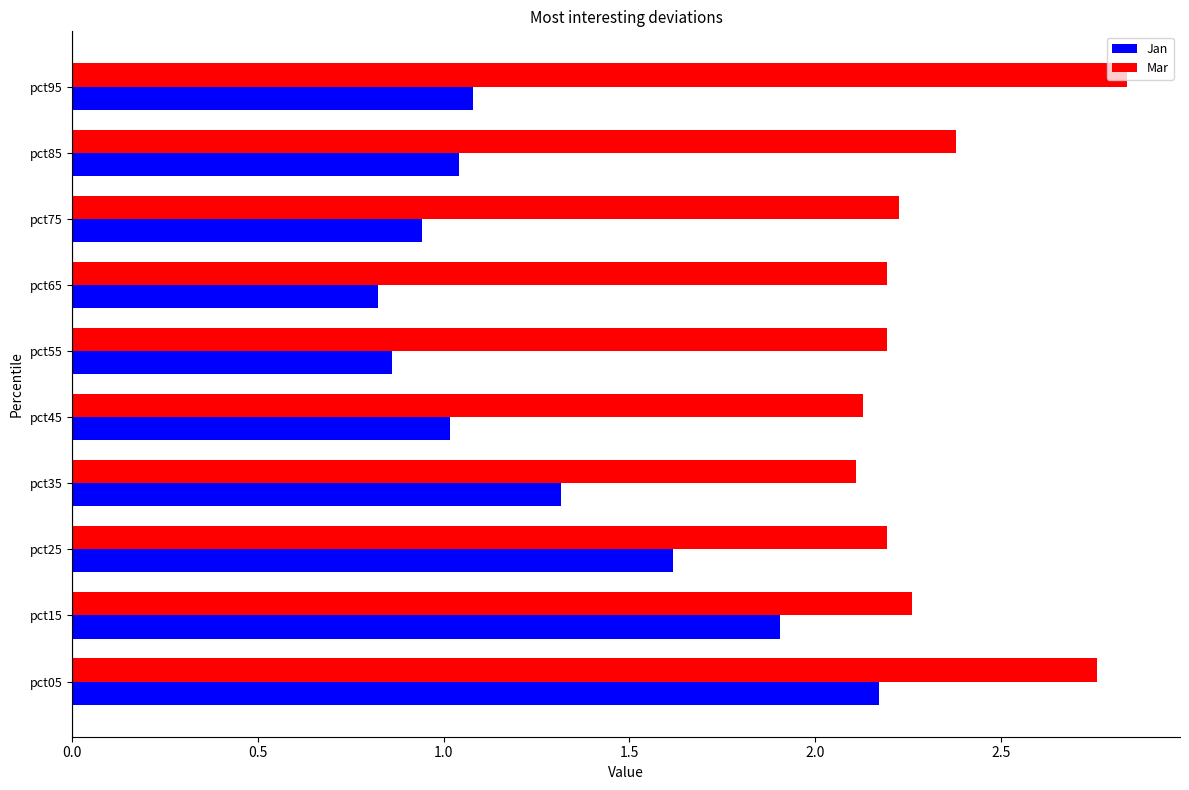

Which category has the highest value in the Mar series?

pct95